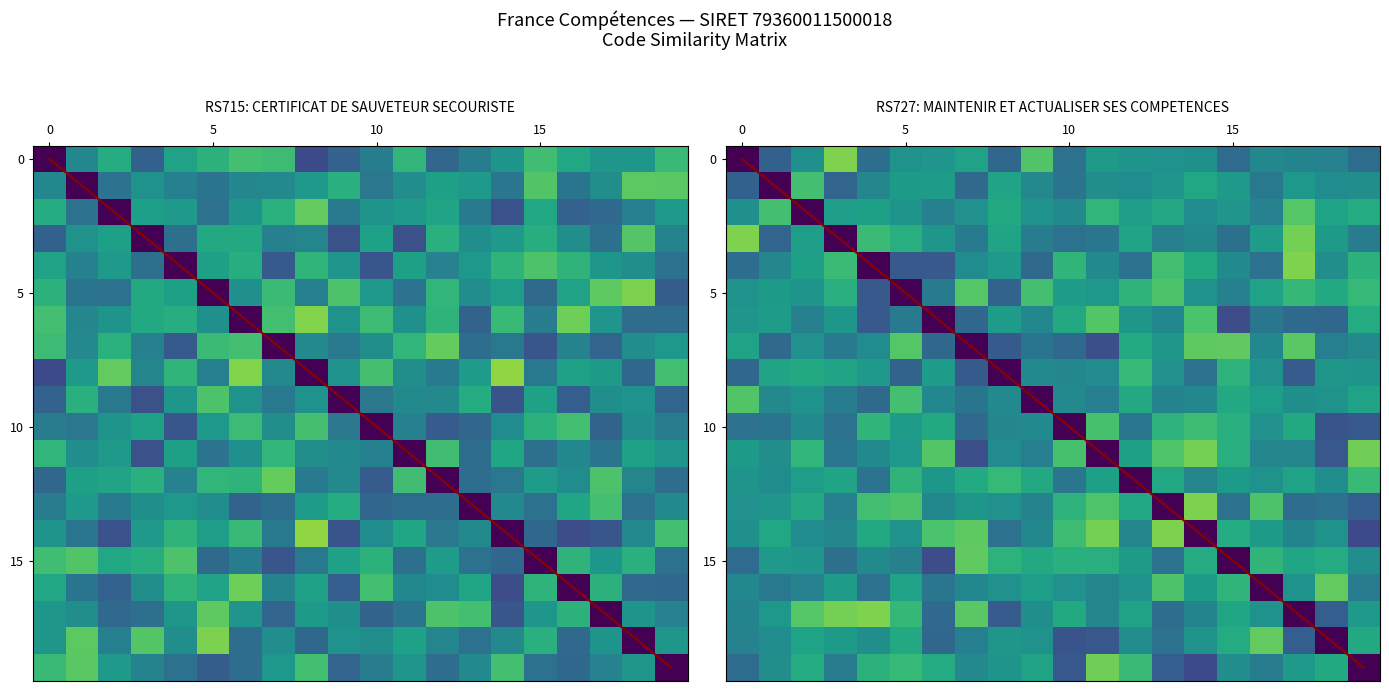

What is the total value across all series at 15?

9.9